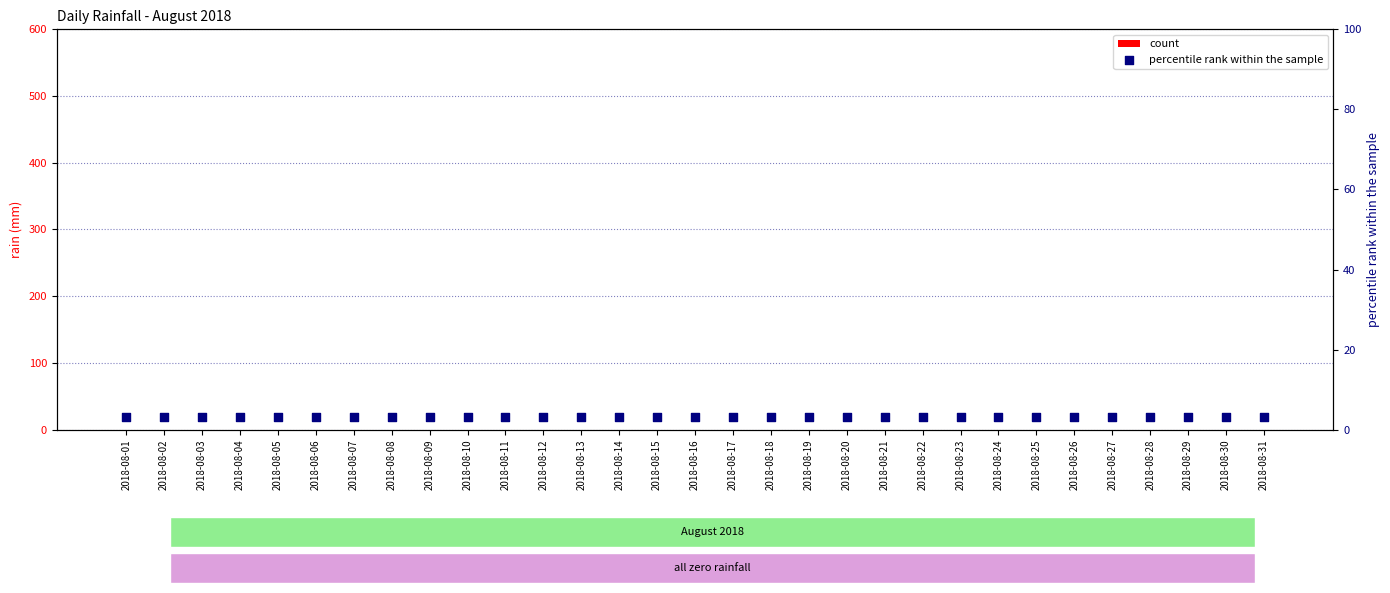

At how many categories does at least one series exceed 0?

31